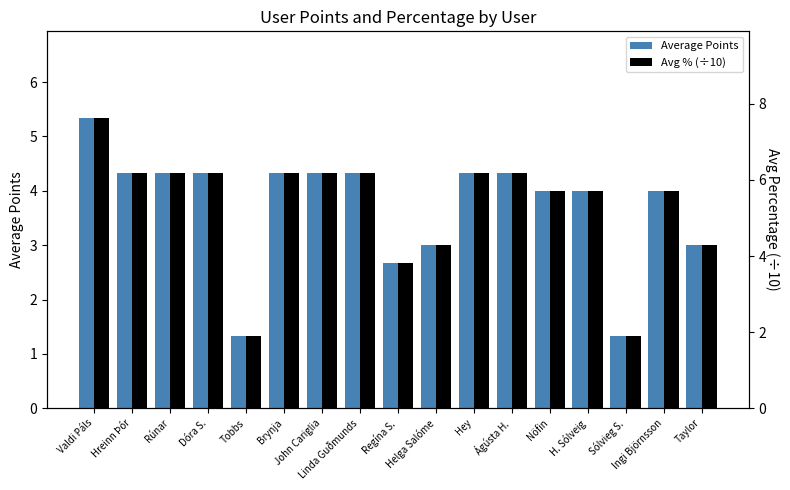

What is the smallest value displayed?

1.3